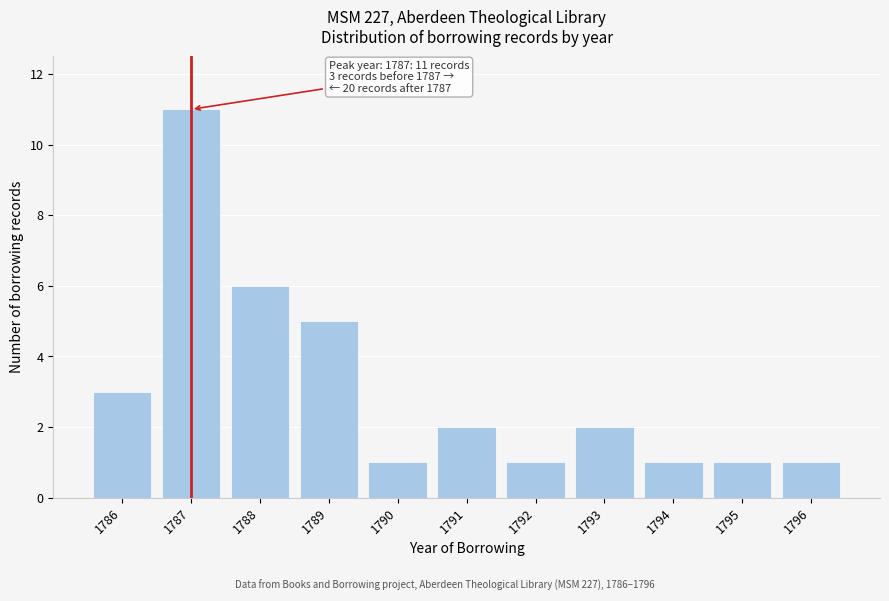

Reading left to right, extract all data points from this chart.

1786=3	1787=11	1788=6	1789=5	1790=1	1791=2	1792=1	1793=2	1794=1	1795=1	1796=1